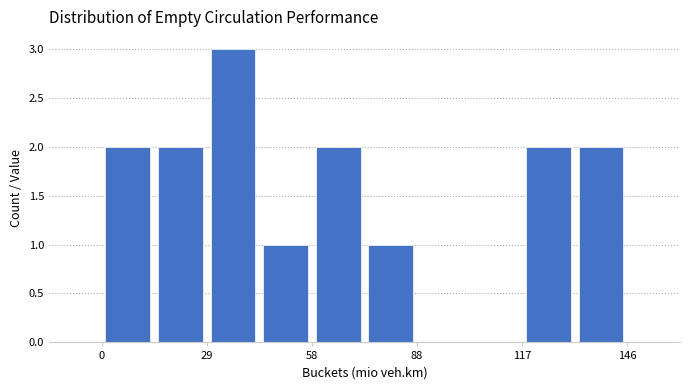

Around what value on the x-axis is the tallest bar? Give the approximate position of its centre, as read against the axis.

35